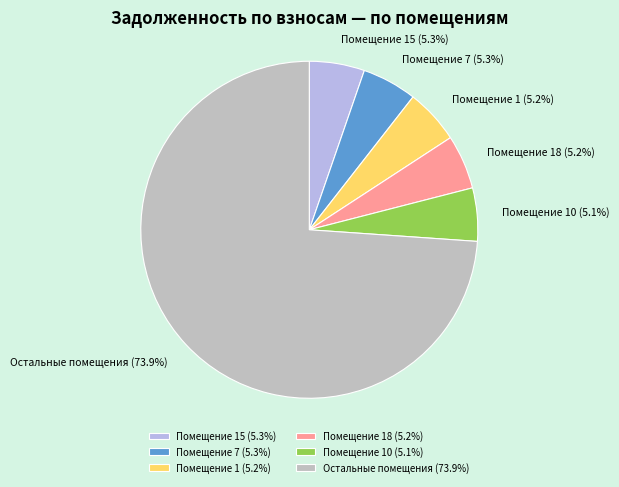

What is the ratio of the value at Помещение 1 to the value at Помещение 18?

1.0